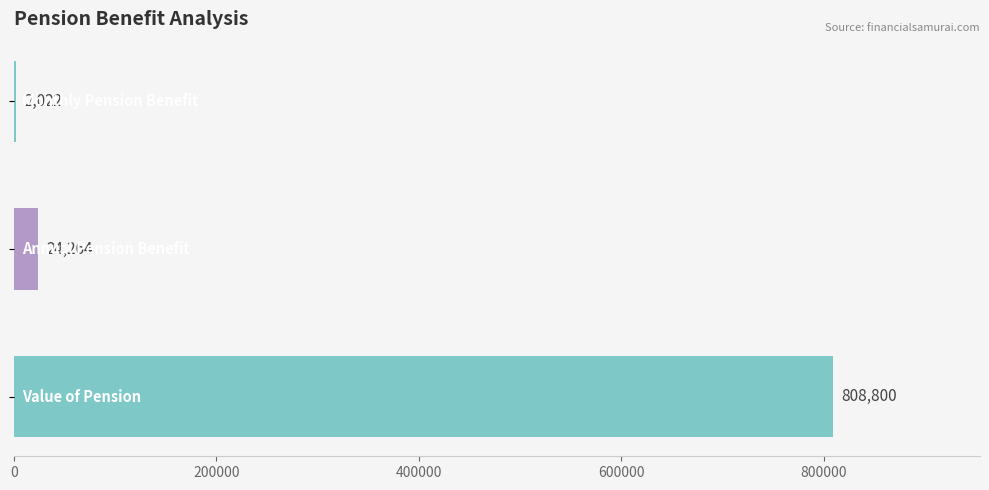

What is the maximum value shown in the chart?

808800